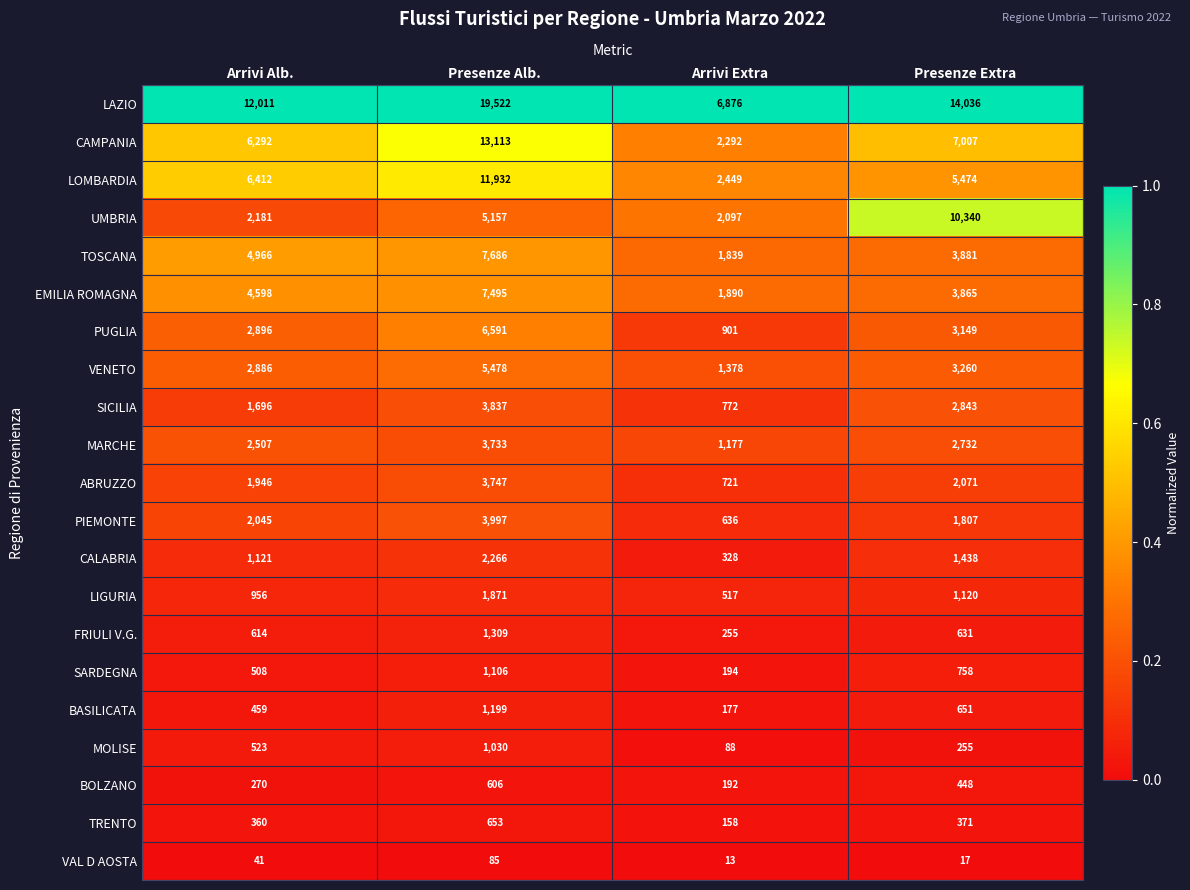

What is the minimum value shown in the chart?

13